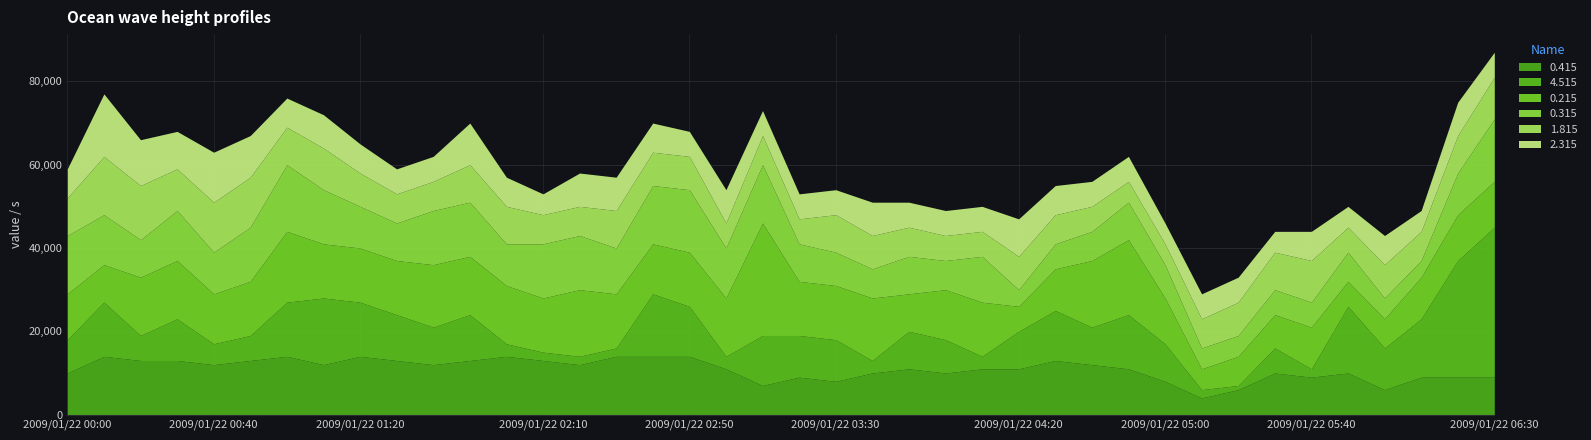

How many lines are shown in the chart?

6